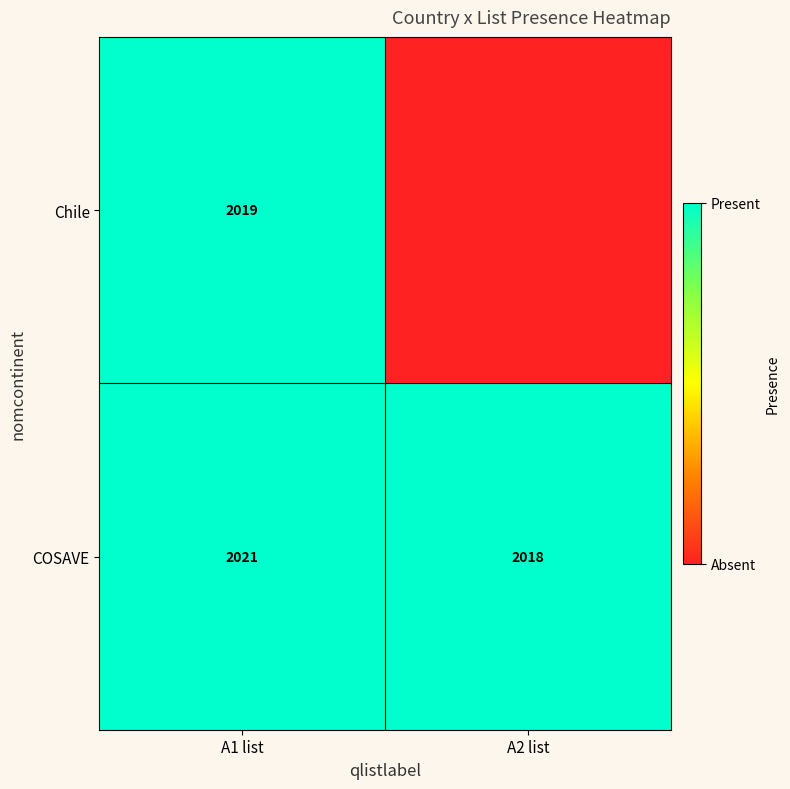

Rank the categories by COSAVE value from lowest to highest.

A2 list, A1 list